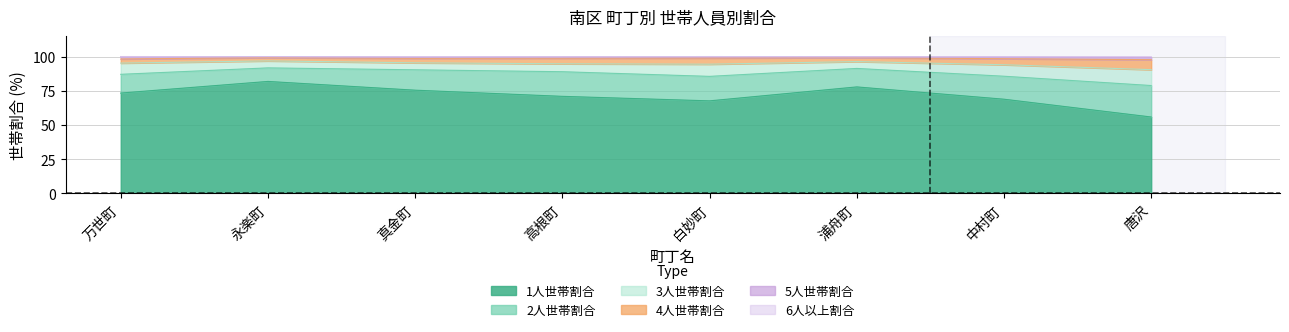

Count the number of data series in this chart.

6